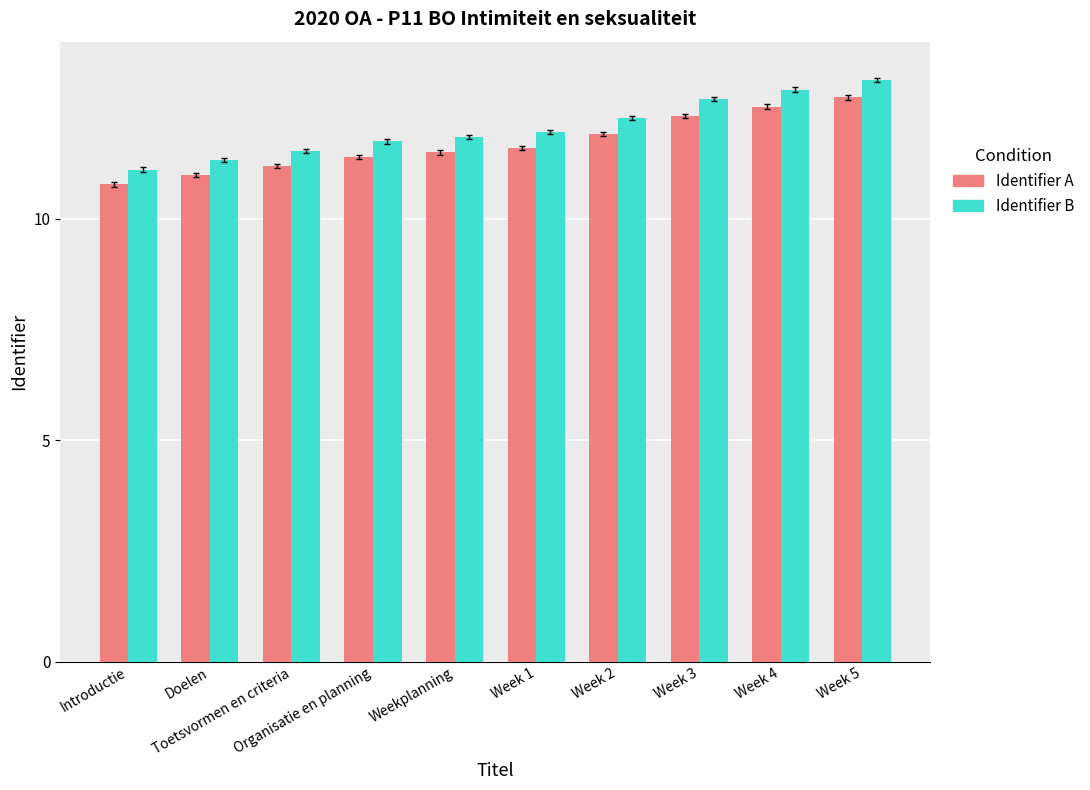

What is the value of the Identifier A bar at the 5th from the left?

11.5